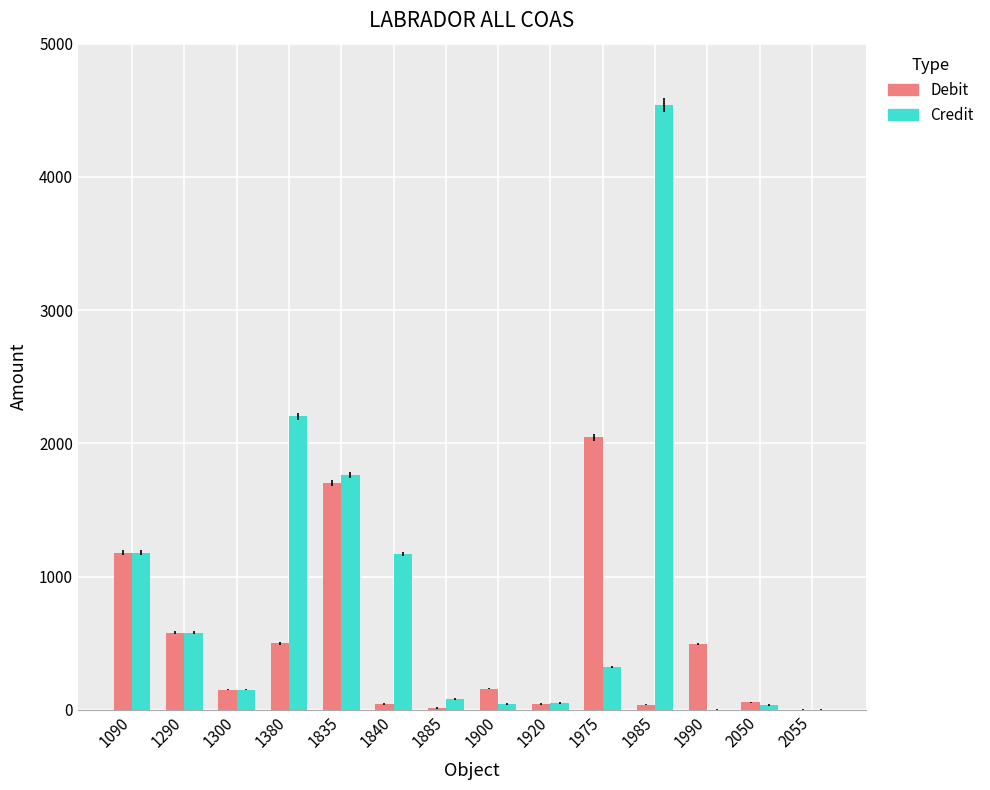

What is the sum of all Debit values?

7005